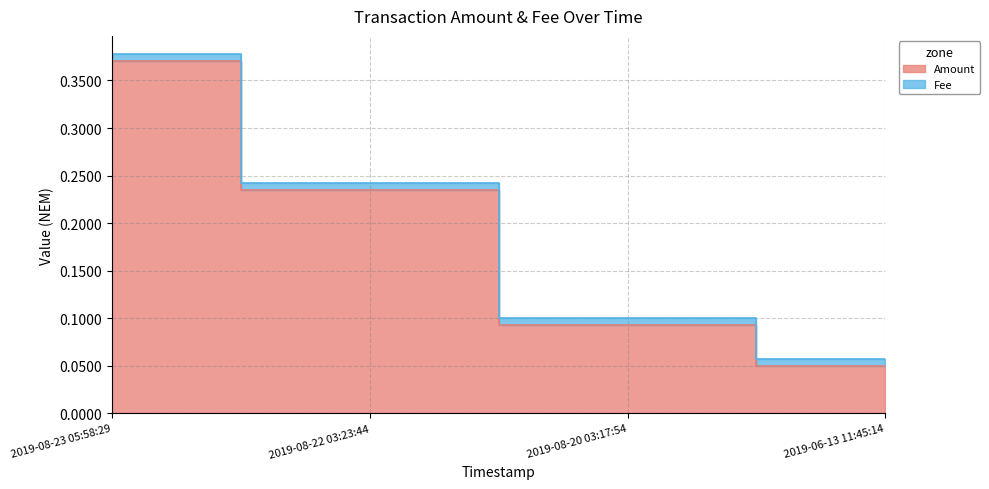

Reading left to right, what are all the values shown in this chart?

0.4	0.2	0.1	0.1